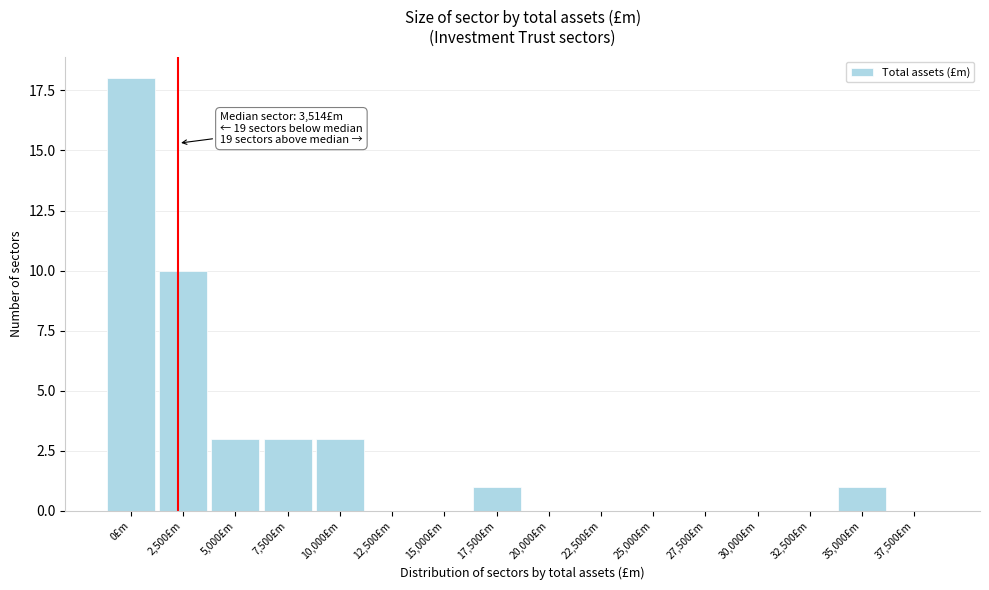

Reading left to right, transcribe all the data shown in this chart.

0£m=18	2,500£m=10	5,000£m=3	7,500£m=3	10,000£m=3	12,500£m=0	15,000£m=0	17,500£m=1	20,000£m=0	22,500£m=0	25,000£m=0	27,500£m=0	30,000£m=0	32,500£m=0	35,000£m=1	37,500£m=0